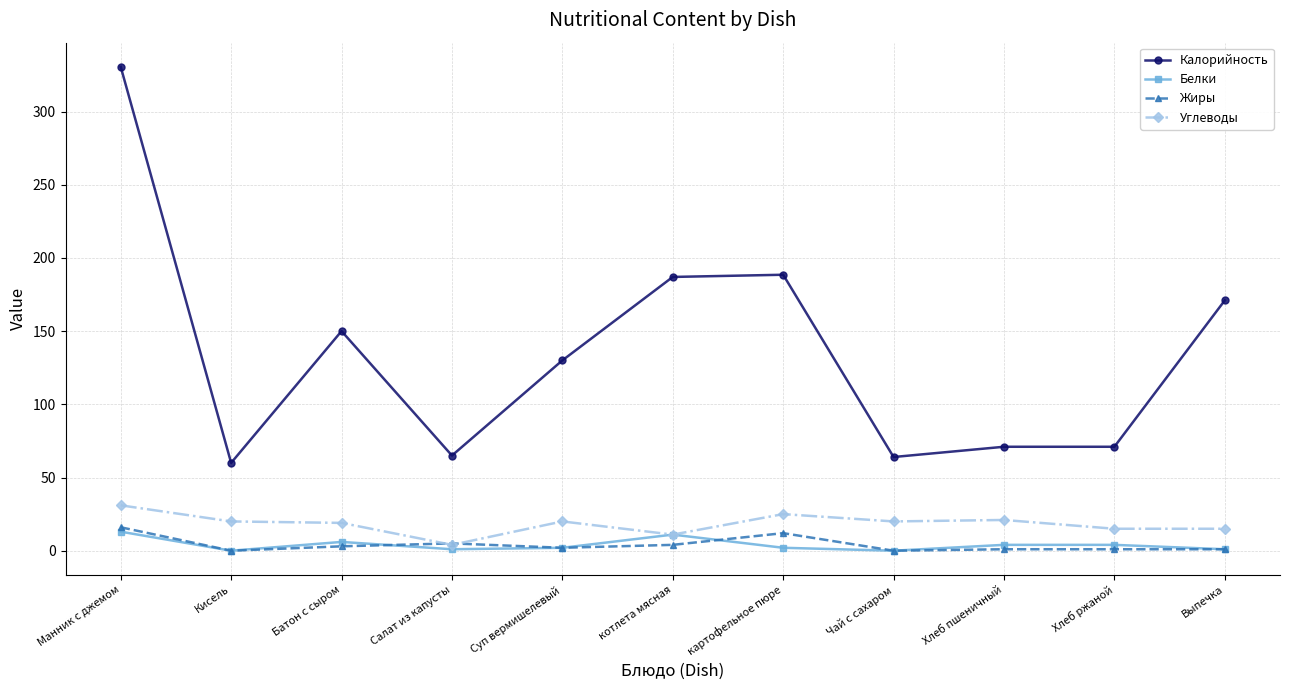

Which series has the widest spread of values?

Калорийность